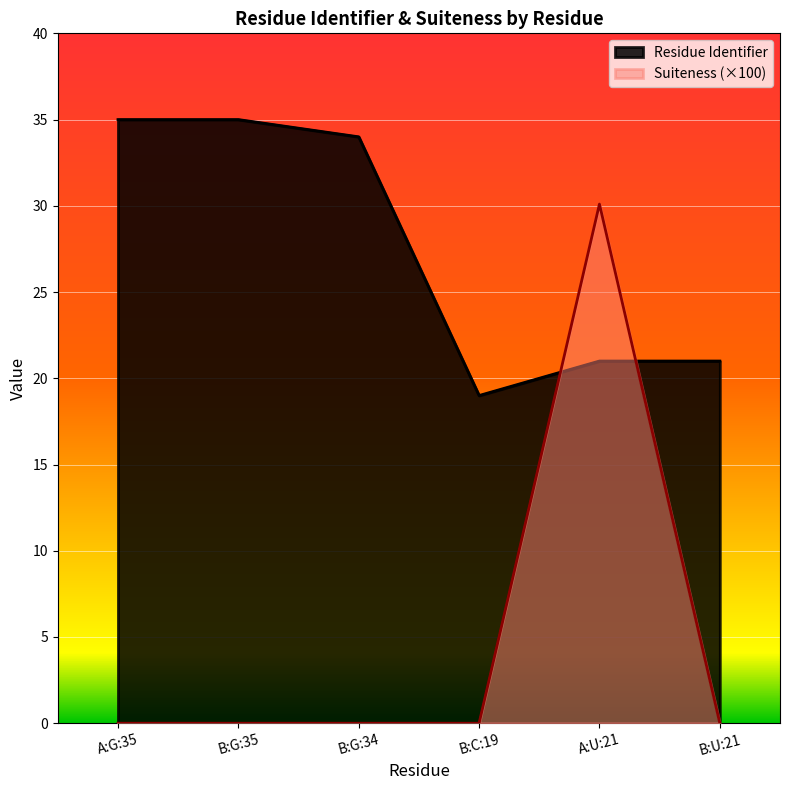

Reading left to right, extract all data points from this chart.

Residue Identifier: 35.0	35.0	34.0	19.0	21.0	21.0
Suiteness: 0.0	0.0	0.0	0.0	30.1	0.0